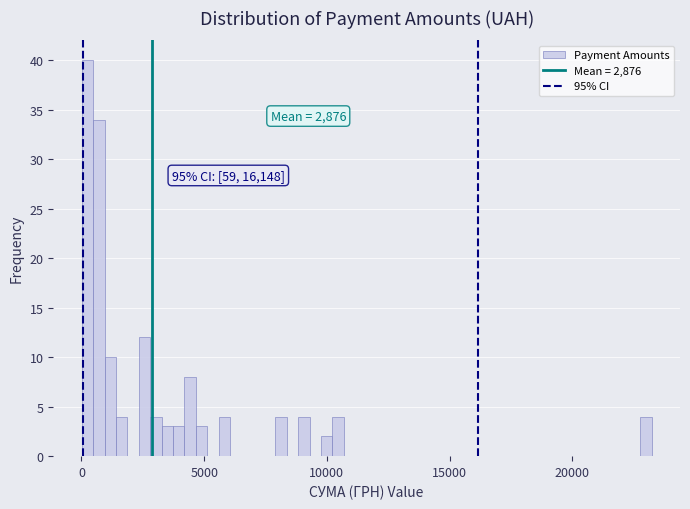

Around what value on the x-axis is the tallest bar? Give the approximate position of its centre, as read against the axis.

0